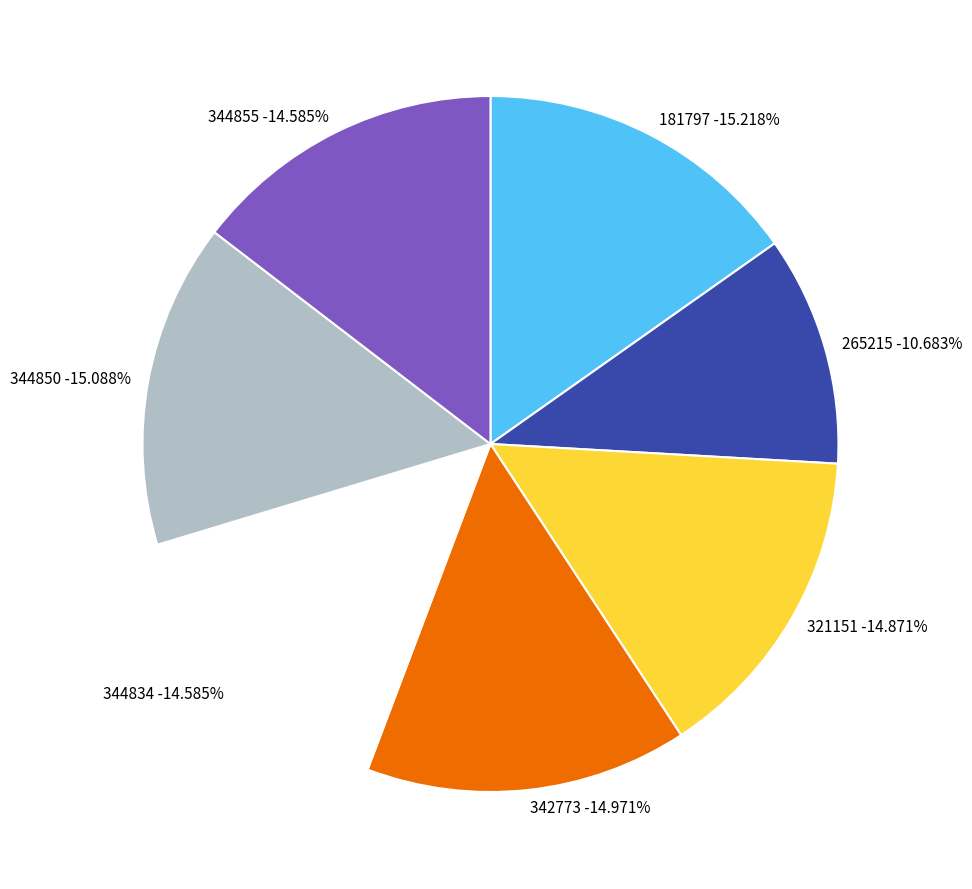

The 265215 slice represents 11% of the pie. True or false?

True